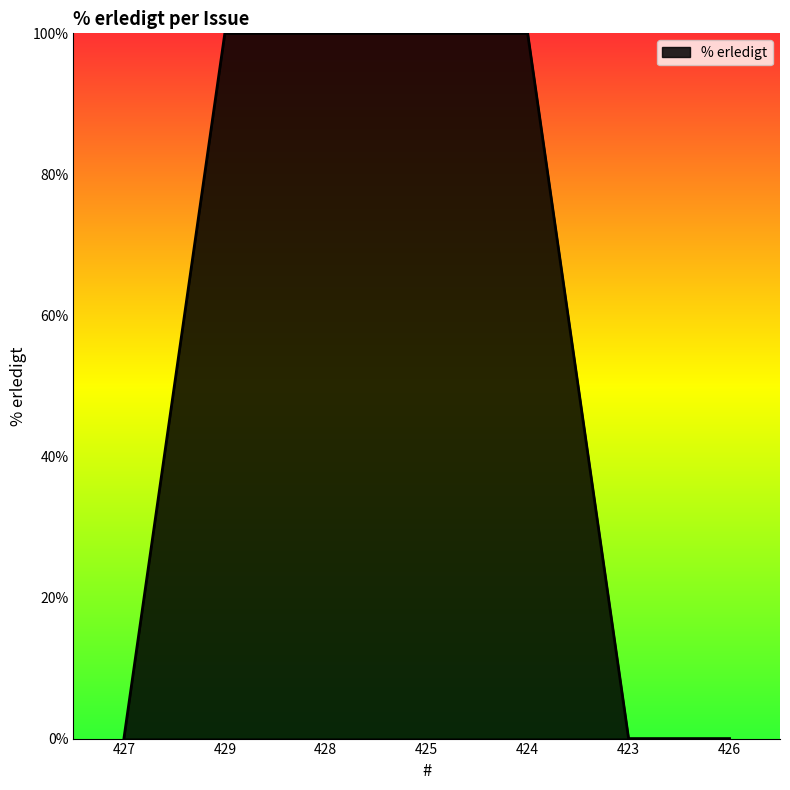

What position from the left is 426?

7